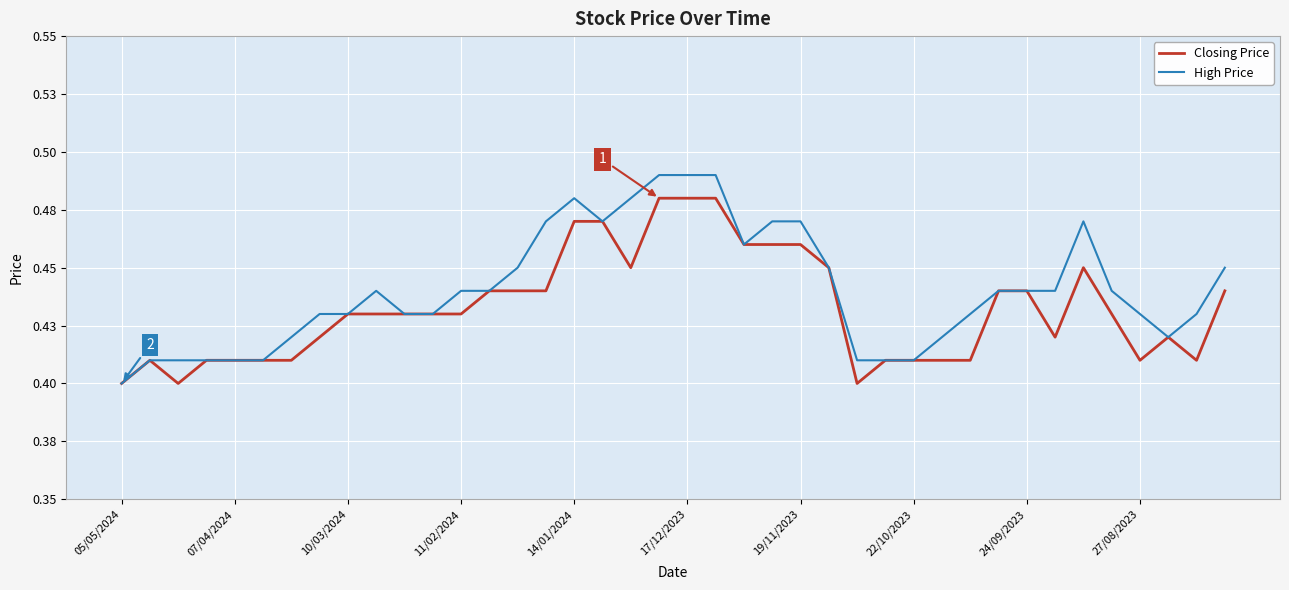

Does the chart display data point markers on the line(s)?

No